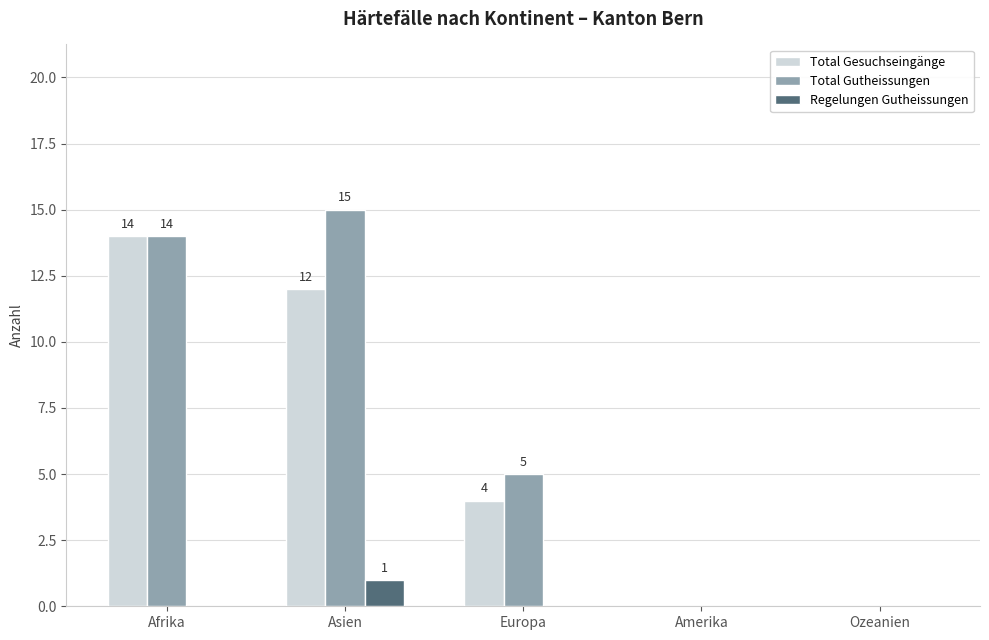

Reading left to right, transcribe all the data shown in this chart.

Total Gesuchseingänge: Afrika=14	Asien=12	Europa=4	Amerika=0	Ozeanien=0
Total Gutheissungen: Afrika=14	Asien=15	Europa=5	Amerika=0	Ozeanien=0
Regelungen Gutheissungen: Afrika=0	Asien=1	Europa=0	Amerika=0	Ozeanien=0